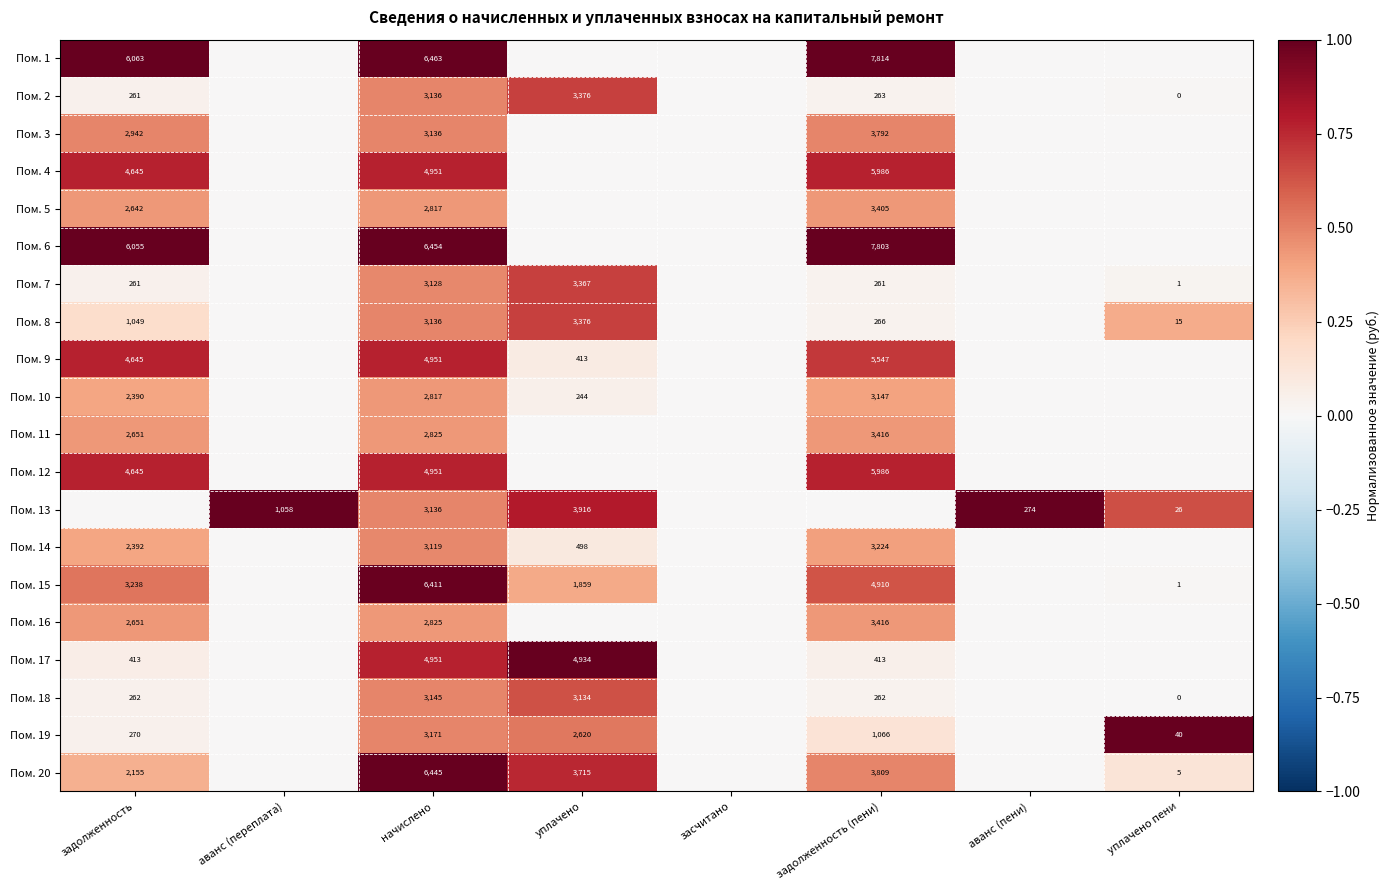

How many series are shown in this chart?

20